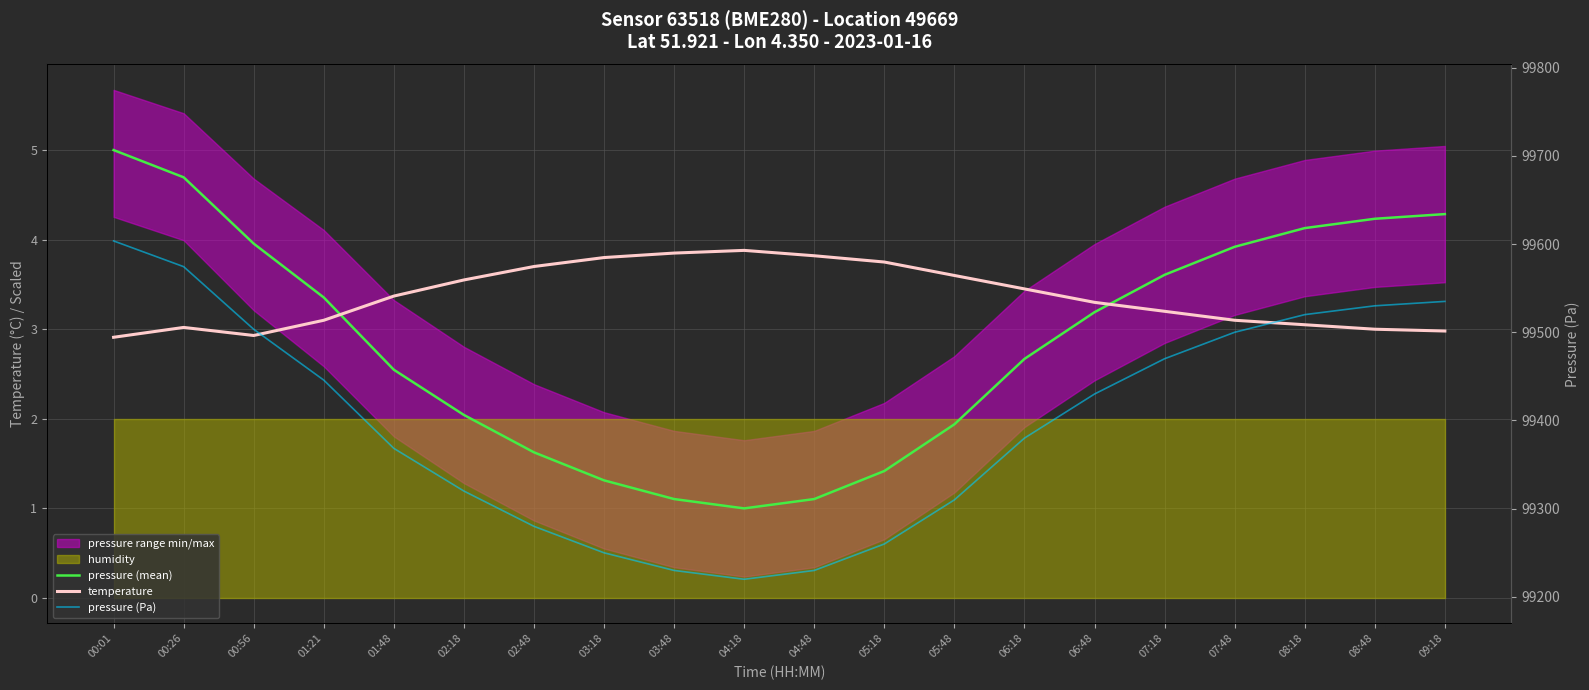

Reading left to right, list all the values displayed in this chart.

pressure (mean): 00:01=5.0	00:26=4.7	00:56=4.0	01:21=3.4	01:48=2.5	02:18=2.0	02:48=1.6	03:18=1.3	03:48=1.1	04:18=1.0	04:48=1.1	05:18=1.4	05:48=1.9	06:18=2.7	06:48=3.2	07:18=3.6	07:48=3.9	08:18=4.1	08:48=4.2	09:18=4.3
temperature: 00:01=2.9	00:26=3.0	00:56=2.9	01:21=3.1	01:48=3.4	02:18=3.5	02:48=3.7	03:18=3.8	03:48=3.9	04:18=3.9	04:48=3.8	05:18=3.8	05:48=3.6	06:18=3.5	06:48=3.3	07:18=3.2	07:48=3.1	08:18=3.0	08:48=3.0	09:18=3.0
pressure (Pa): 00:01=99603.6	00:26=99574.4	00:56=99503.4	01:21=99445.8	01:48=99368.4	02:18=99320.0	02:48=99280.0	03:18=99250.0	03:48=99230.0	04:18=99220.0	04:48=99230.0	05:18=99260.0	05:48=99310.0	06:18=99380.0	06:48=99430.0	07:18=99470.0	07:48=99500.0	08:18=99520.0	08:48=99530.0	09:18=99535.0